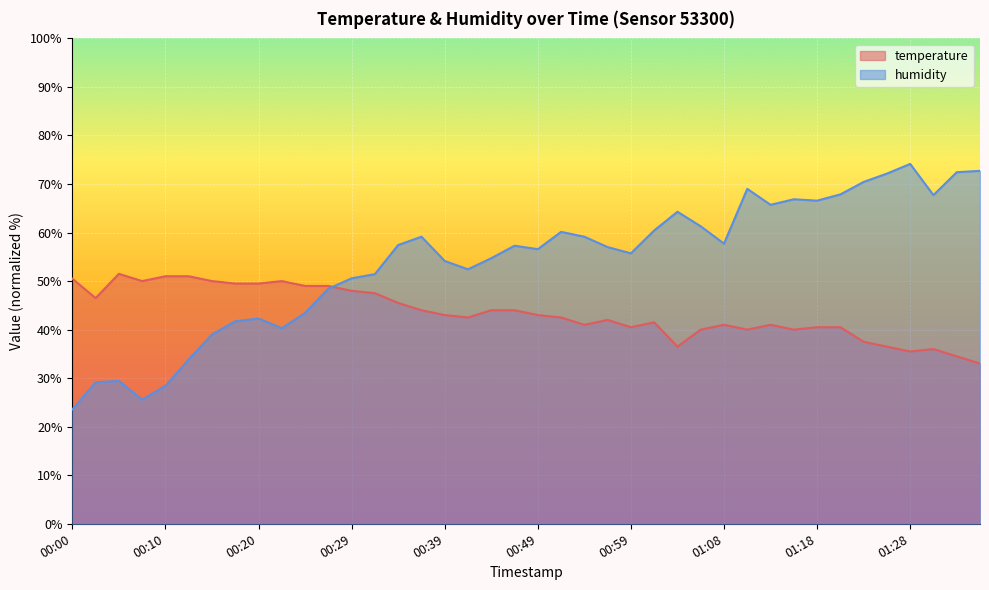

Reading left to right, what are all the values shown in this chart?

temperature: 00:00=50.5	00:03=46.5	00:05=51.5	00:08=50.0	00:10=51.0	00:12=51.0	00:15=50.0	00:17=49.5	00:20=49.5	00:22=50.0	00:25=49.0	00:27=49.0	00:29=48.0	00:32=47.5	00:34=45.5	00:37=44.0	00:39=43.0	00:42=42.5	00:44=44.0	00:47=44.0	00:49=43.0	00:51=42.5	00:54=41.0	00:56=42.0	00:59=40.5	01:01=41.5	01:04=36.5	01:06=40.0	01:08=41.0	01:11=40.0	01:13=41.0	01:16=40.0	01:18=40.5	01:21=40.5	01:23=37.5	01:26=36.5	01:28=35.5	01:31=36.0	01:33=34.5	01:35=33.0
humidity: 00:00=23.6	00:03=29.1	00:05=29.4	00:08=25.6	00:10=28.4	00:12=33.9	00:15=39.0	00:17=41.7	00:20=42.3	00:22=40.3	00:25=43.4	00:27=48.4	00:29=50.6	00:32=51.4	00:34=57.4	00:37=59.1	00:39=54.1	00:42=52.4	00:44=54.7	00:47=57.3	00:49=56.6	00:51=60.1	00:54=59.1	00:56=57.0	00:59=55.7	01:01=60.4	01:04=64.3	01:06=61.3	01:08=57.7	01:11=69.0	01:13=65.7	01:16=66.9	01:18=66.6	01:21=67.9	01:23=70.4	01:26=72.1	01:28=74.1	01:31=67.7	01:33=72.4	01:35=72.7